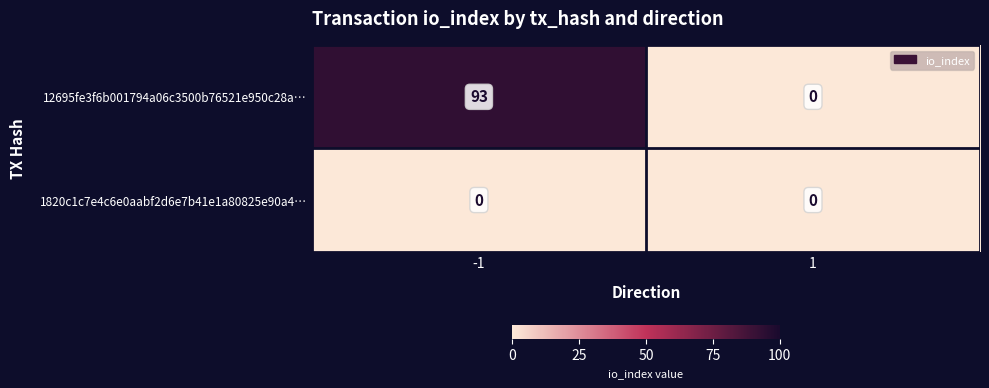

What is the sum of the 12695fe3f6b001794a06c3500b76521e950c28a… values at -1 and 1?

93